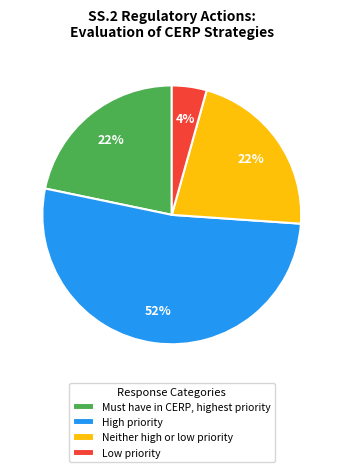

Combined, do Neither high or low priority and Low priority account for over 50%?

No